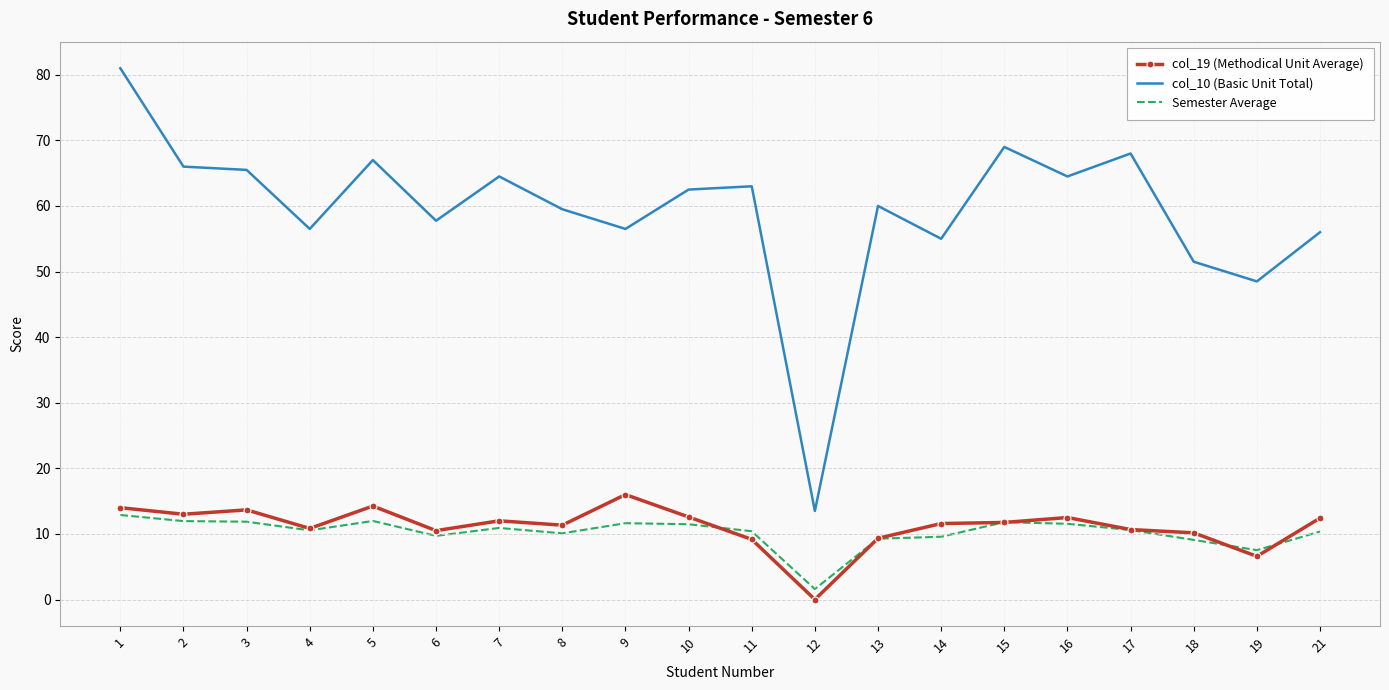

Which series ends up on top after the final intersection of Semester Average and col_19 (Methodical Unit Average)?

col_19 (Methodical Unit Average)